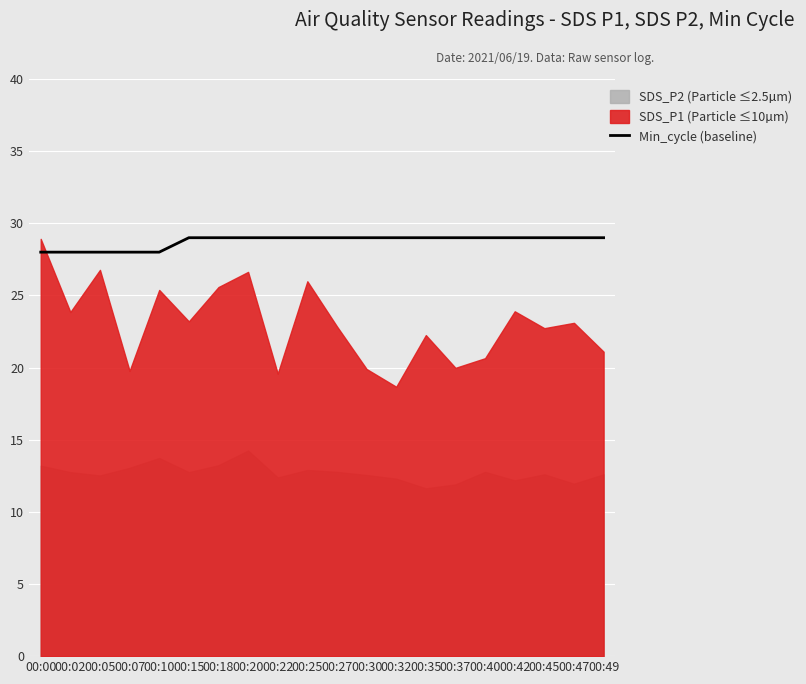

How many data points does each series have?

20